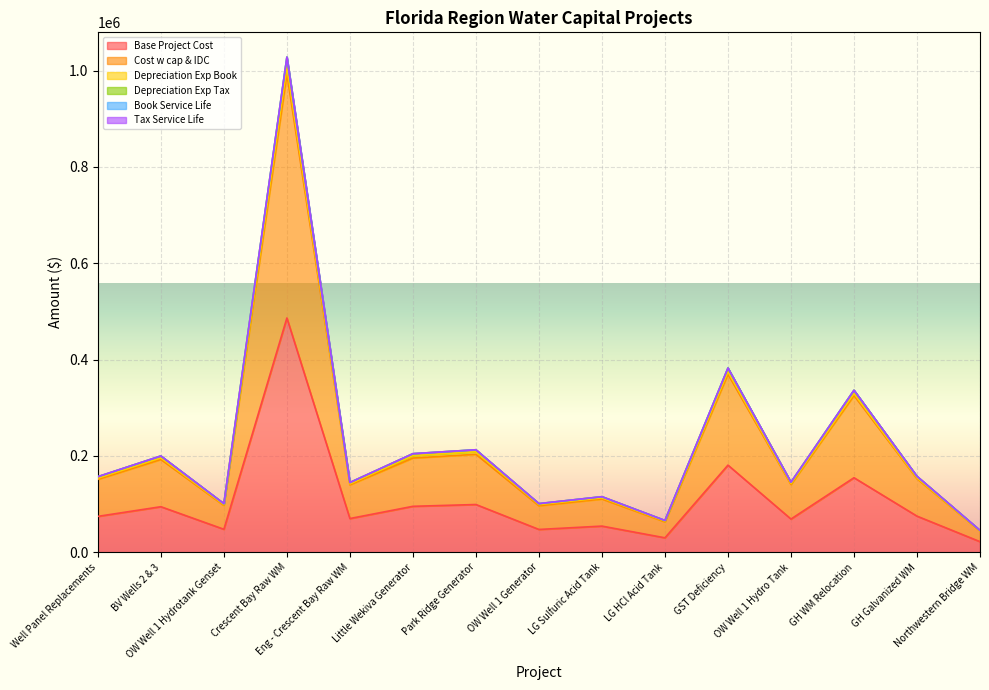

Read the Depreciation Exp Tax value at LG Sulfuric Acid Tank.

115372.3